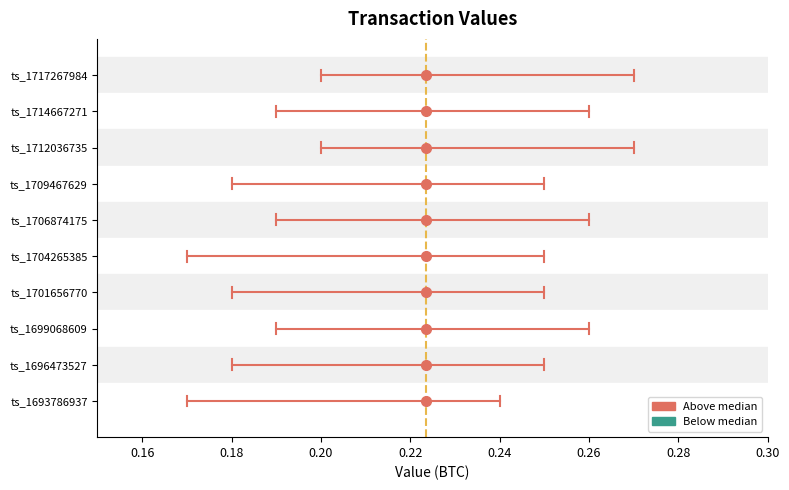

Is this an area chart (filled region under the line)?

No